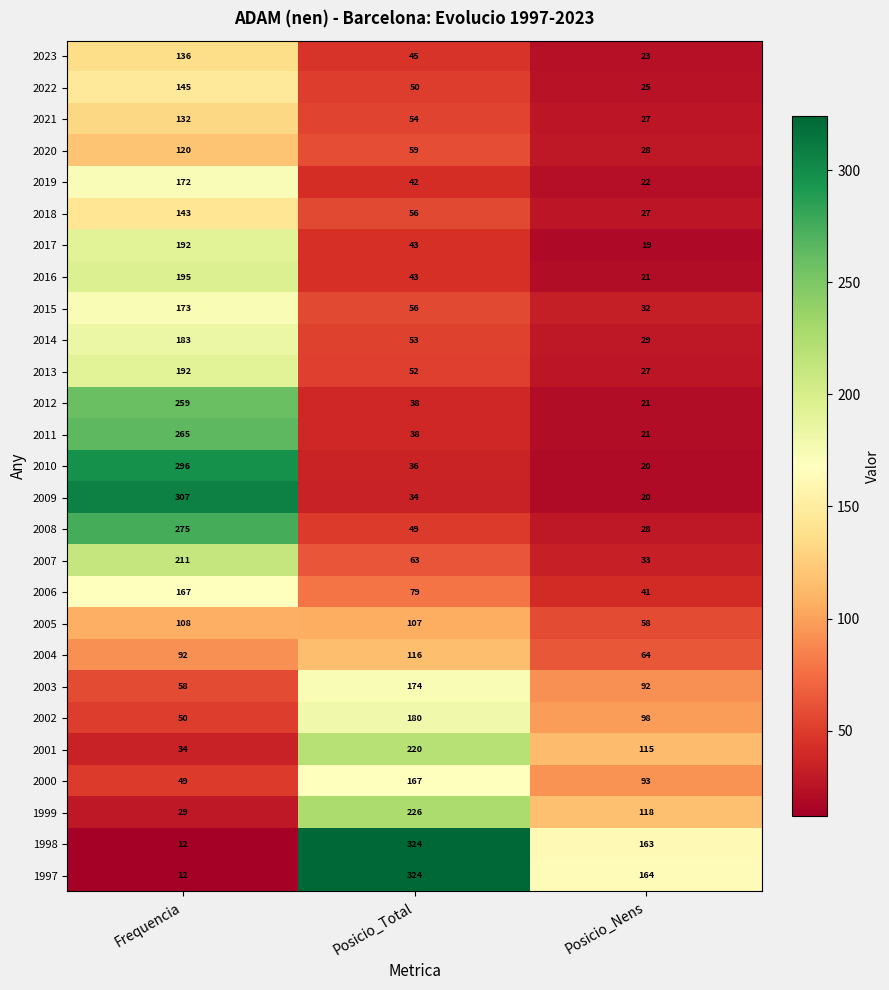

What is the total value across all series at Posicio_Total?

2728